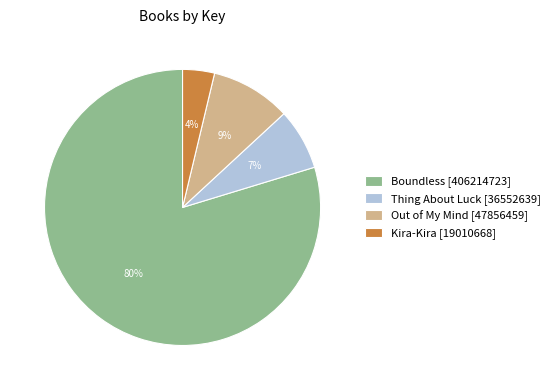

To the nearest percent, what is the average slice percentage?

25%